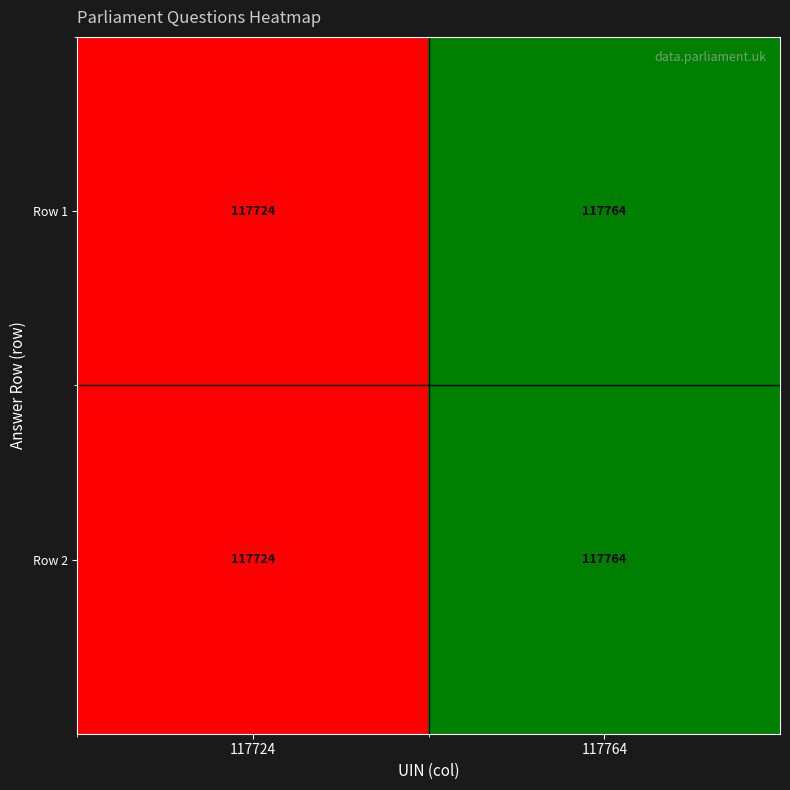

Which label corresponds to the smallest value in the chart?

117724